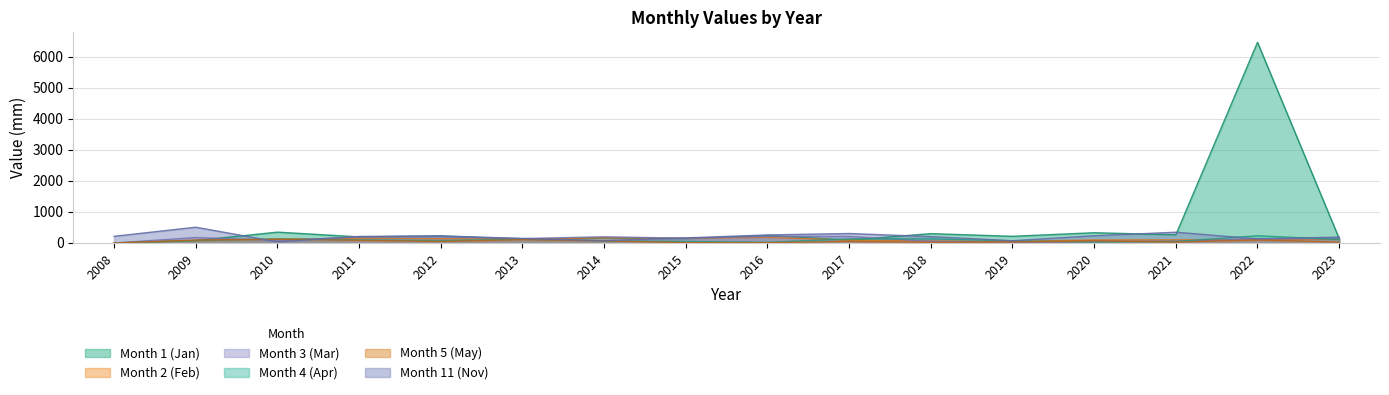

Which series ends up on top after the final intersection of Month 3 (Mar) and Month 4 (Apr)?

Month 3 (Mar)